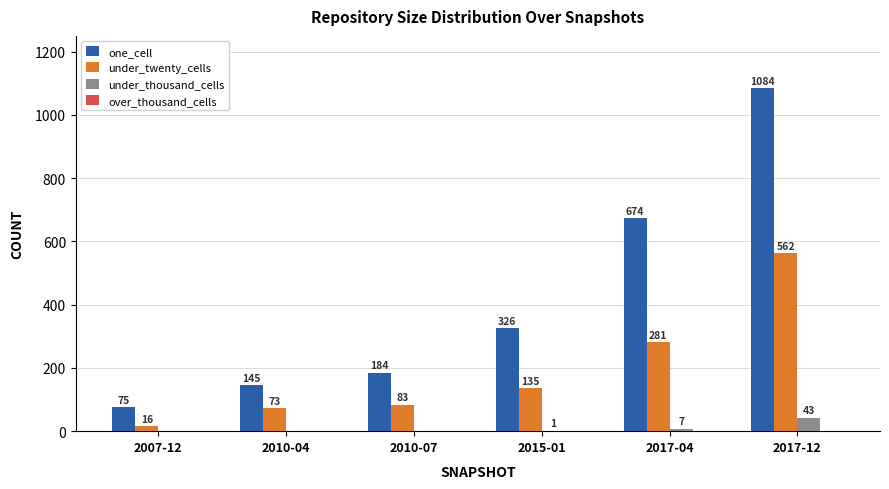

Where is under_thousand_cells nearest to the value 21?

2017-04